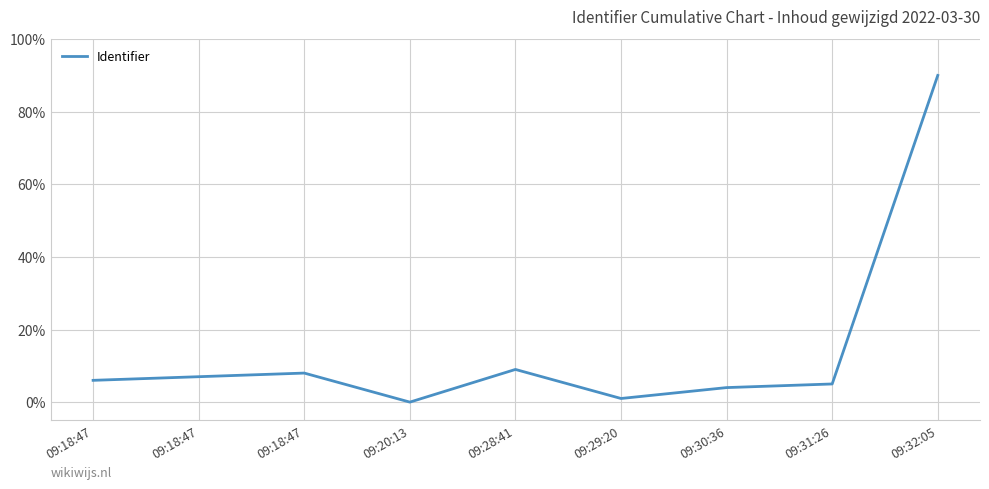

How many lines are shown in the chart?

1